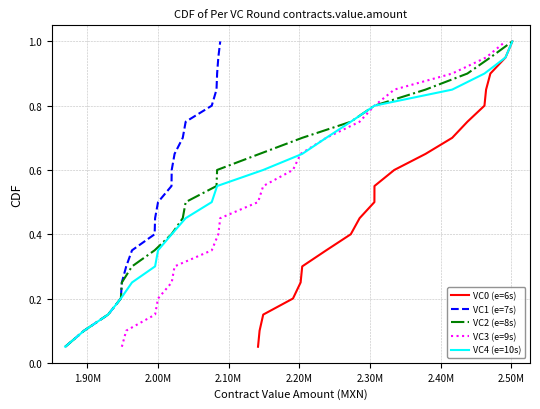

What is the maximum value for VC0 (e=6s)?

1.0